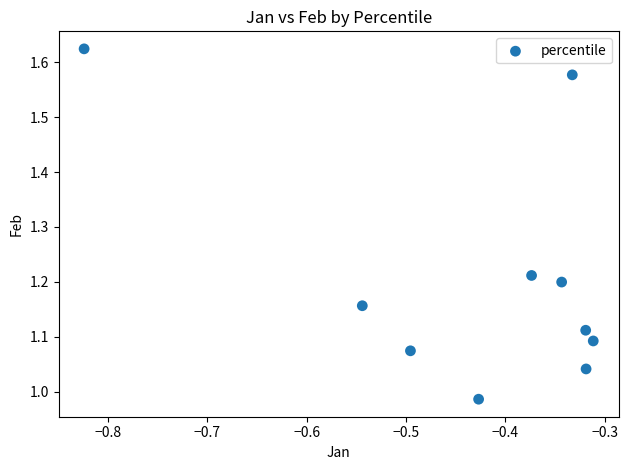

What is the range of X values (max minus min)?

0.5